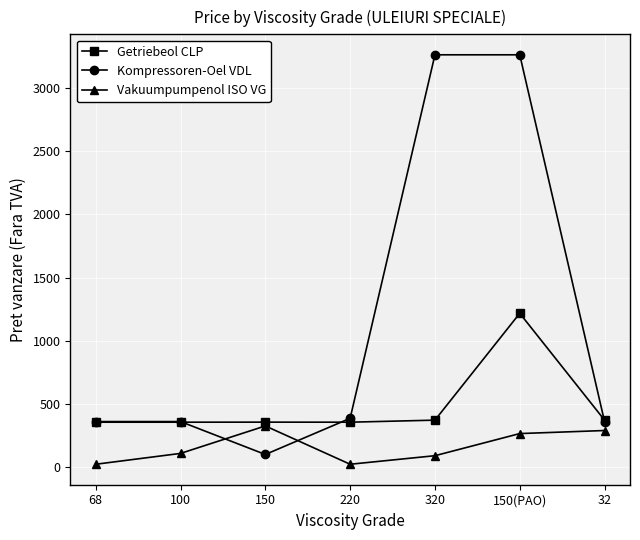

What is the value of the Vakuumpumpenol ISO VG point at the 3rd from the left?

326.0